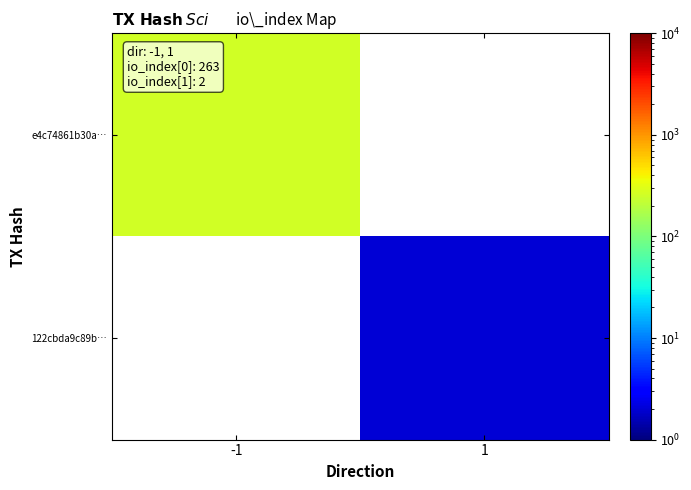

The value of e4c74861b30a… at -1 is 84.8. True or false?

False